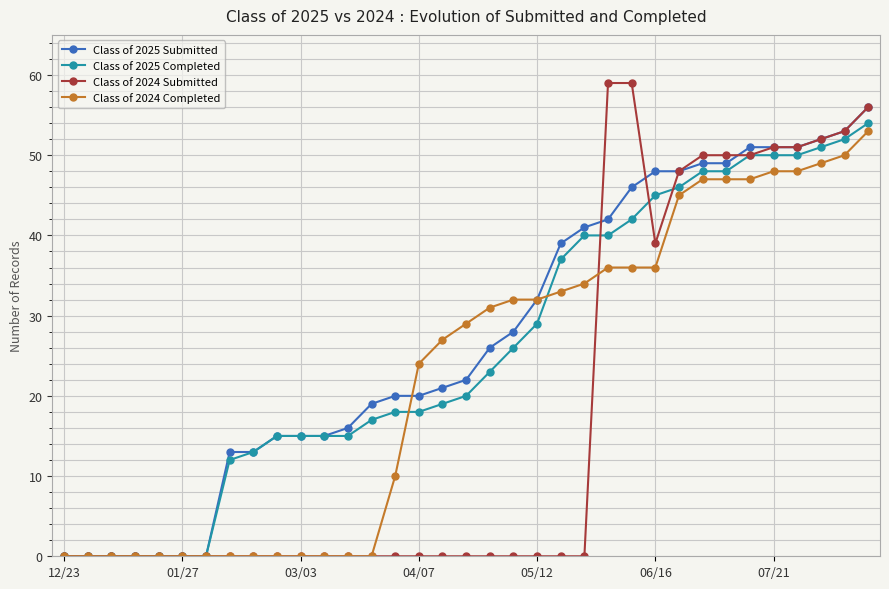

List the series in order of their peak value, highest first.

Class of 2024 Submitted, Class of 2025 Submitted, Class of 2025 Completed, Class of 2024 Completed